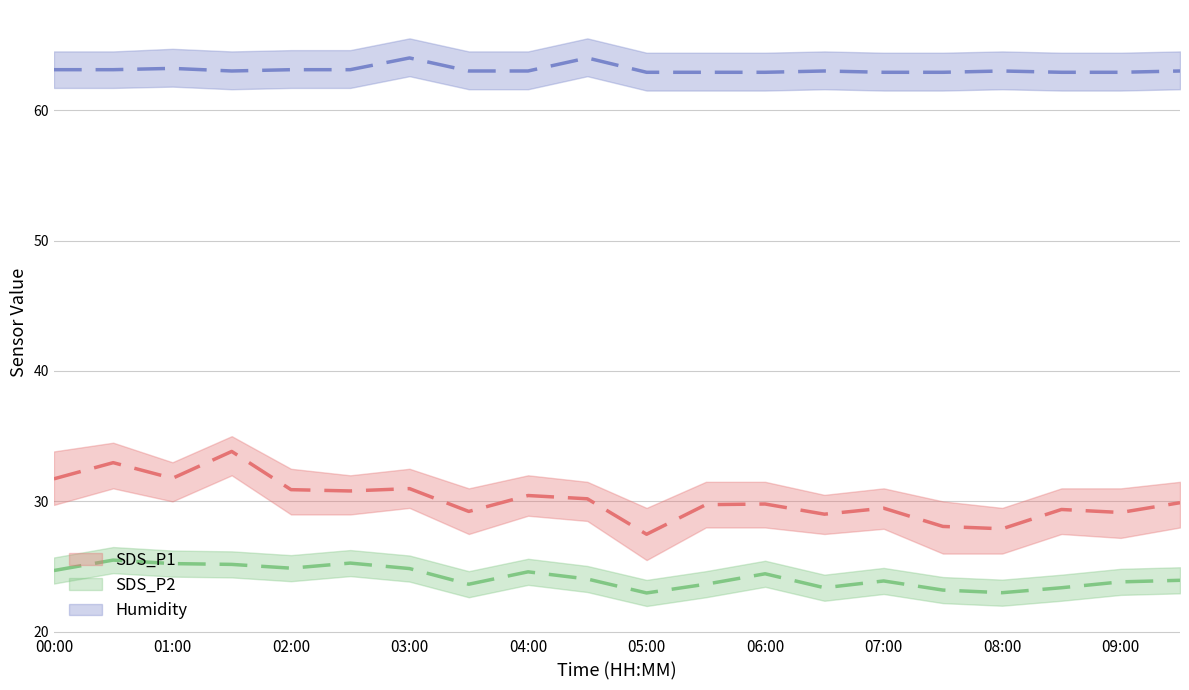

How many series are shown in this chart?

3